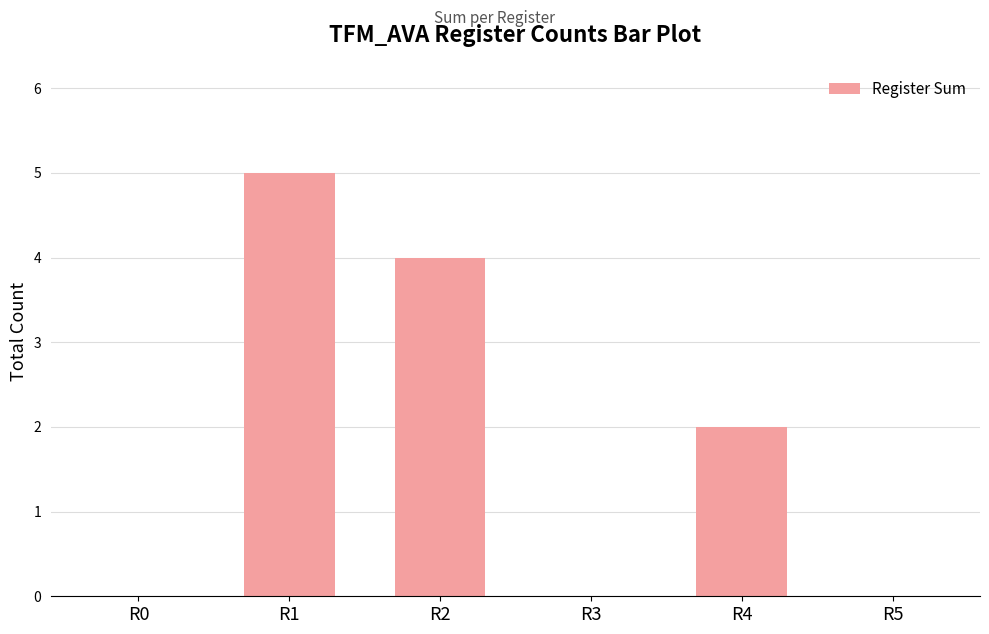

What is the sum of all values?

11